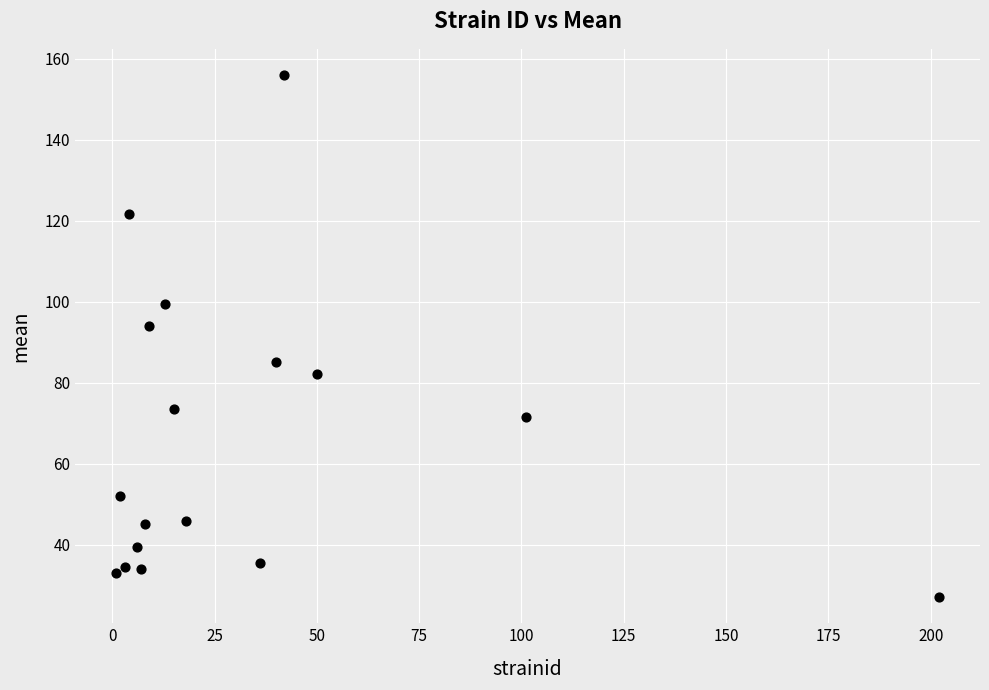

What is the range of Y values (max minus min)?

129.0